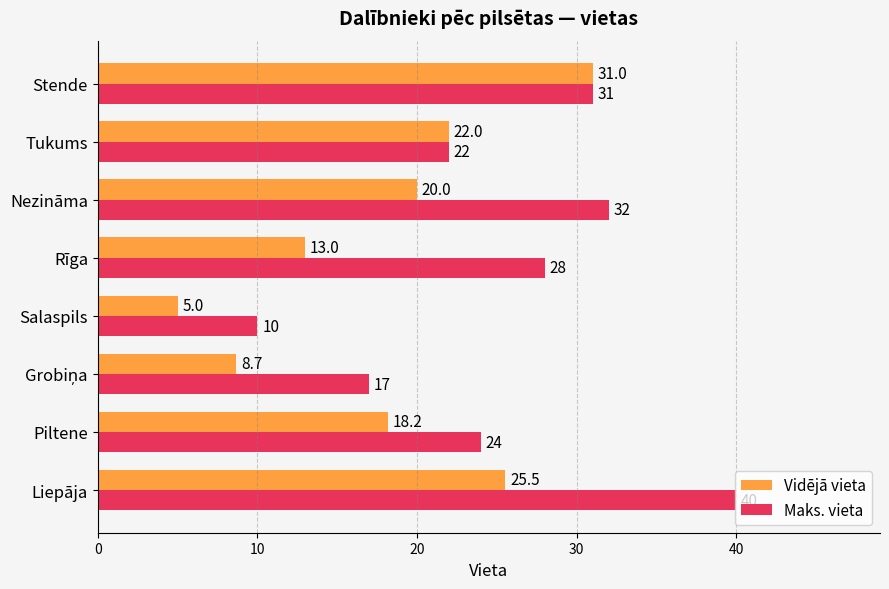

What is the sum of all Maks. vieta values?

204.0